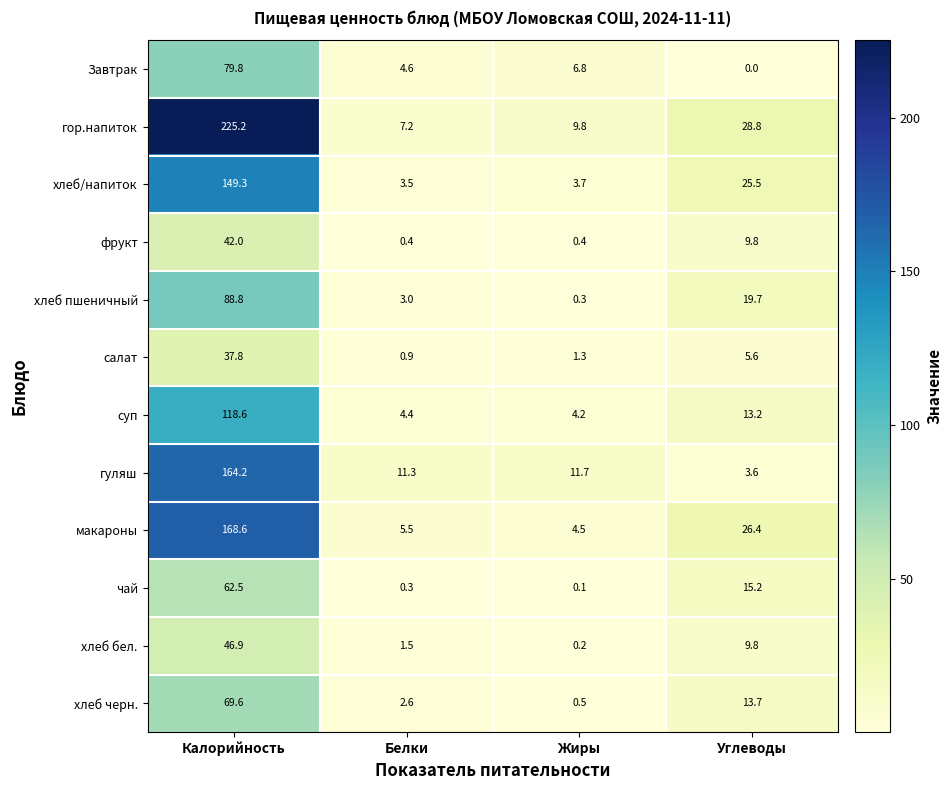

Which category has the lowest value across all series?

Углеводы